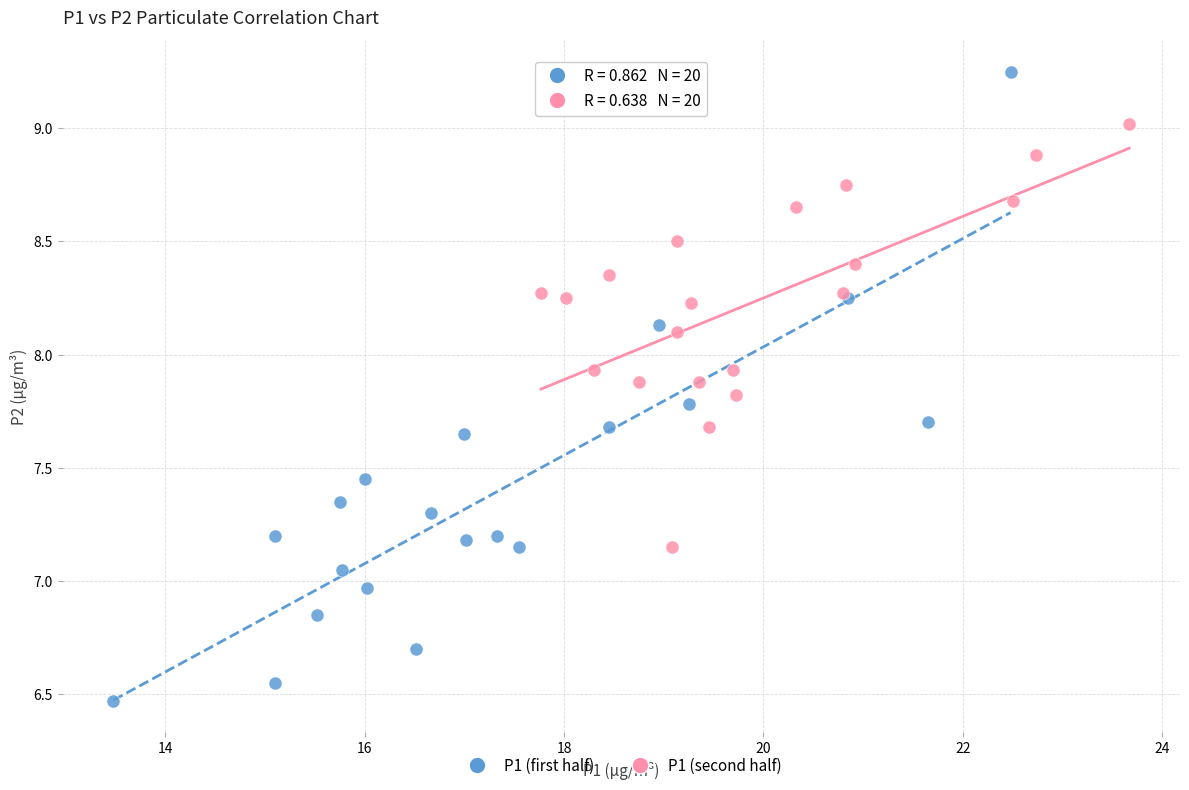

Which series reaches the minimum Y coordinate?

P1 (first half)